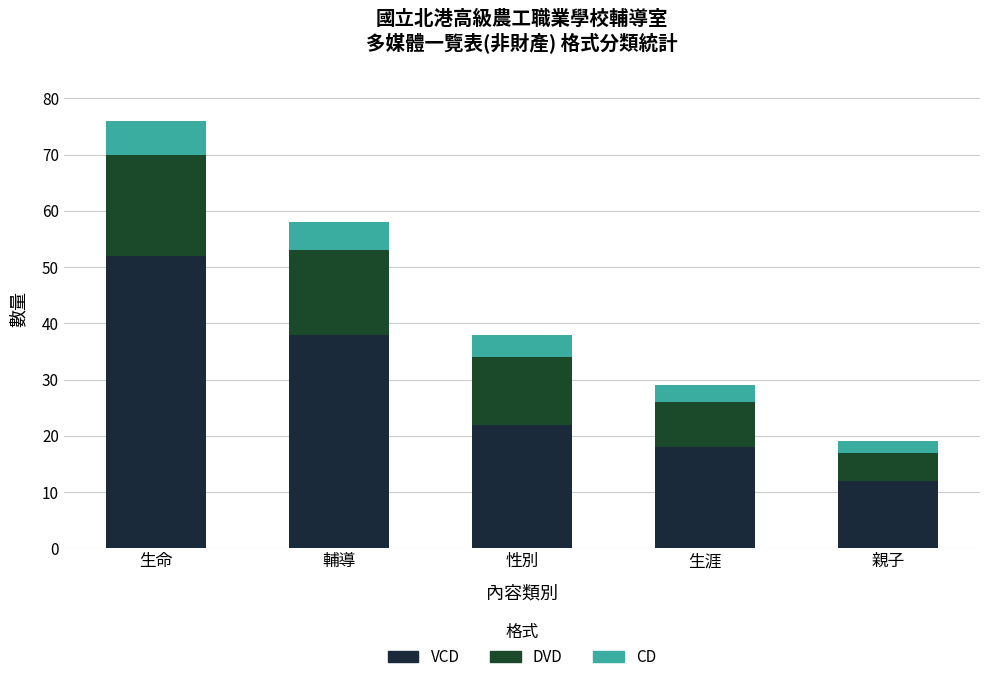

What is the total value across all series at 生命?

76